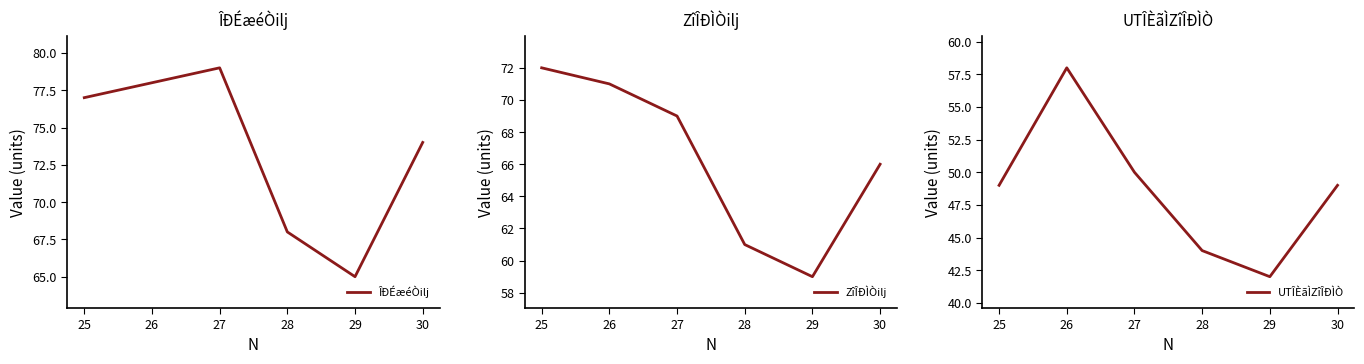

Which series changed the most between 28 and 29?

ÎÐÉæéÒilj